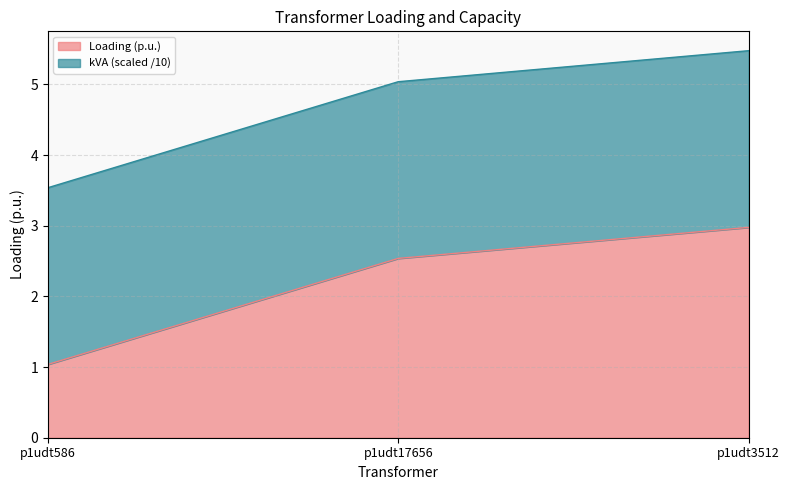

What is the difference between the maximum and minimum values?

1.9